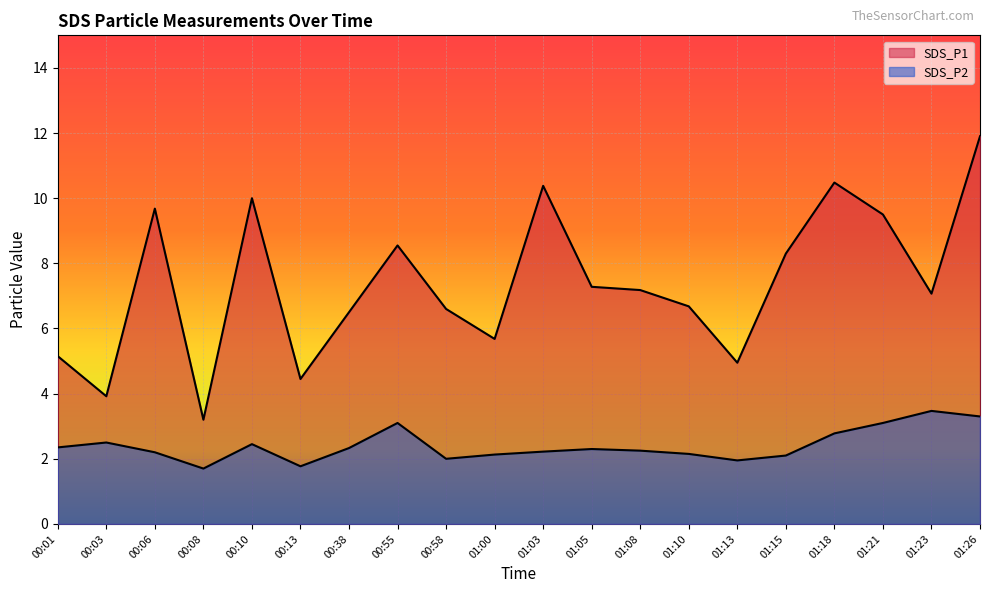

Rank the series at 01:10 from highest to lowest value.

SDS_P1, SDS_P2